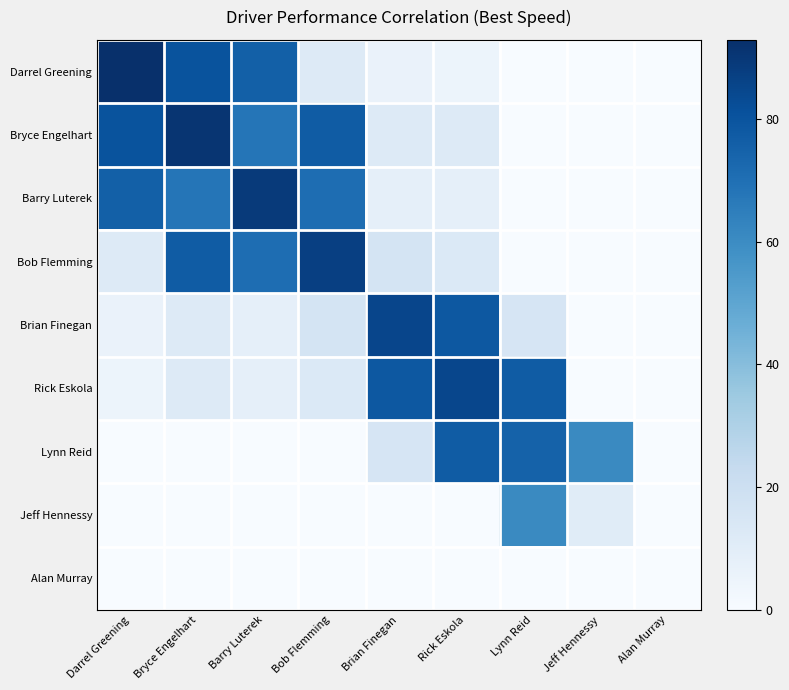

At how many categories does at least one series exceed 25?

8